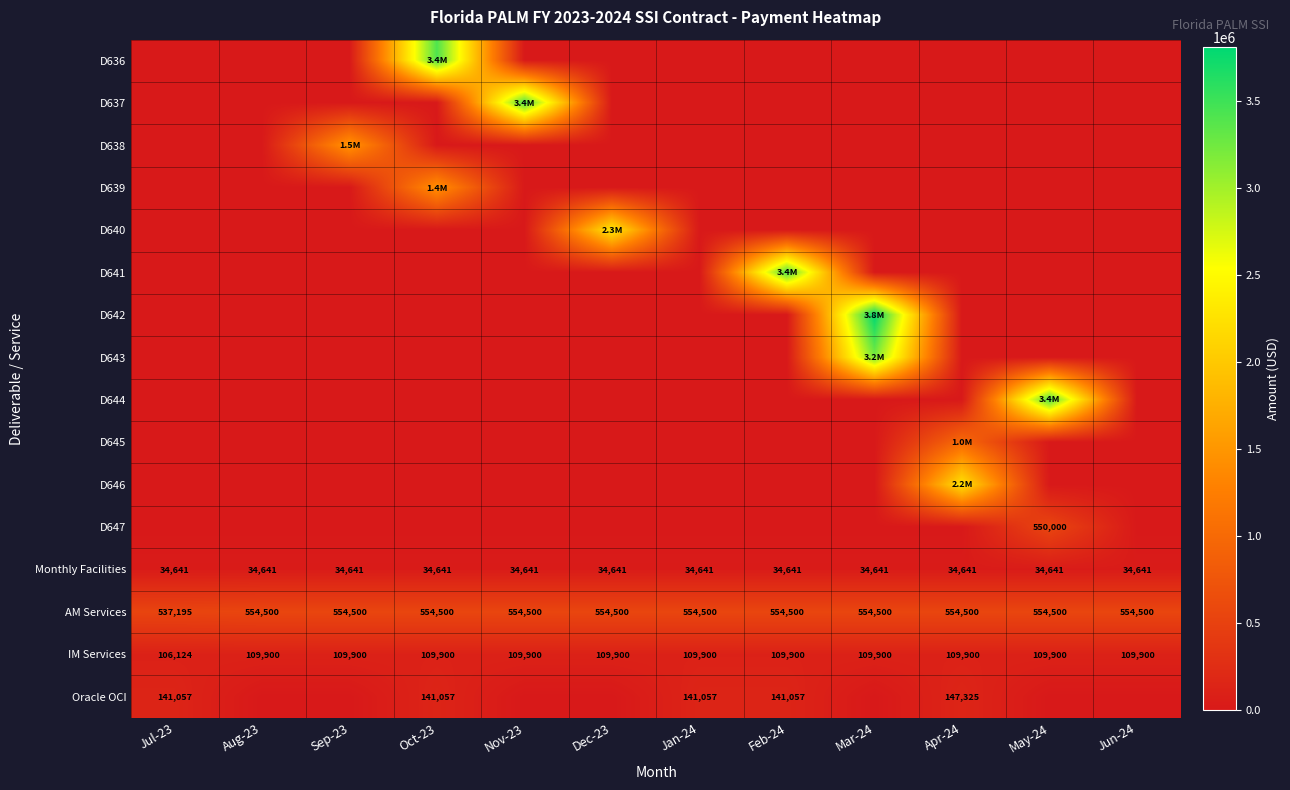

Which category has the lowest value across all series?

Jul-23